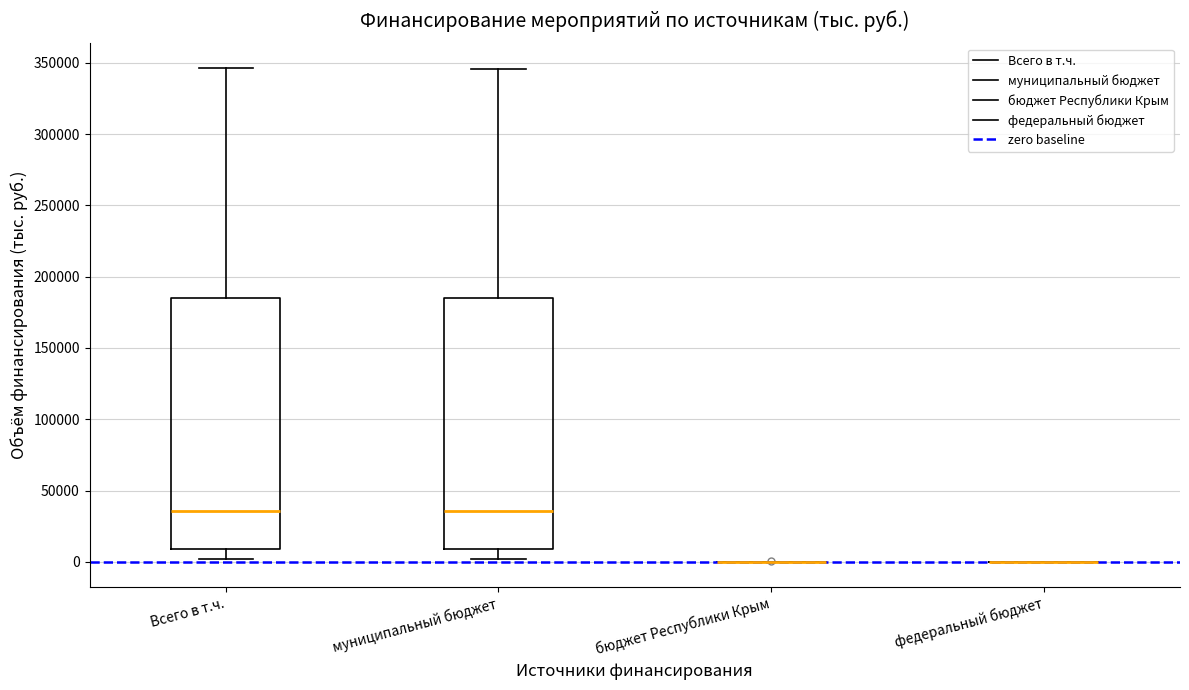

Where does the median line of the box for Всего в т.ч. sit on the y-axis? The values are not printed on the chart, so give them approximately, as read against the axis.

35000